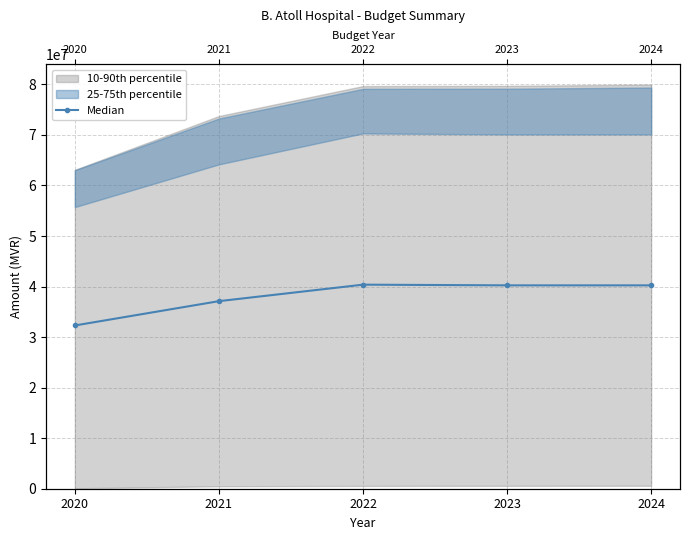

Reading left to right, what are all the values shown in this chart?

2020=32301581	2021=37115058	2022=40377713	2023=40240519	2024=40240519